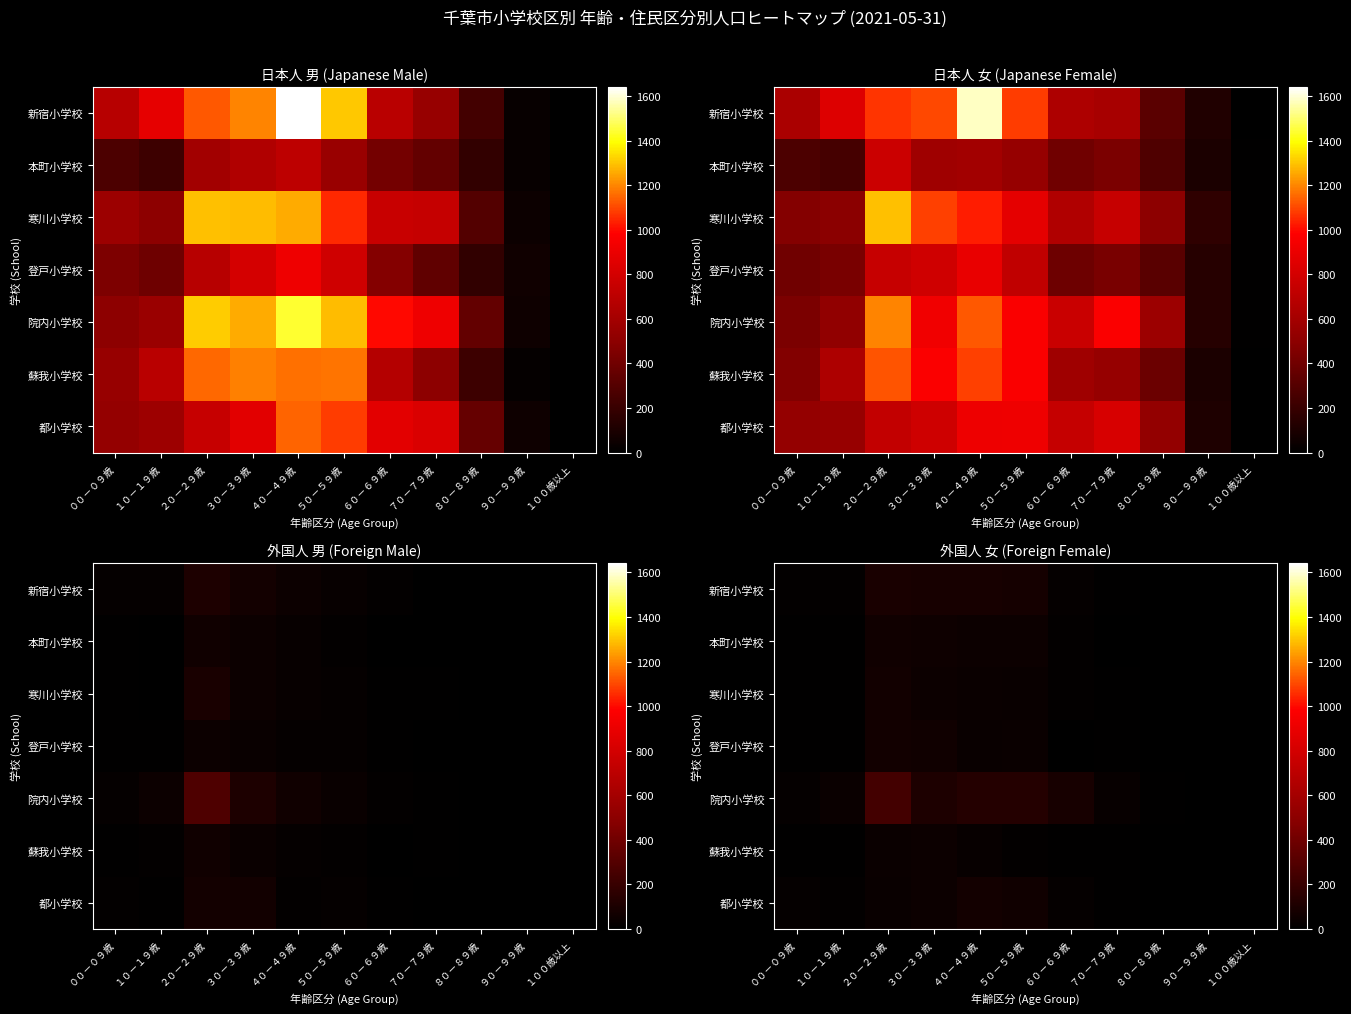

What is the total value across all series at ３０－３９歳?

447